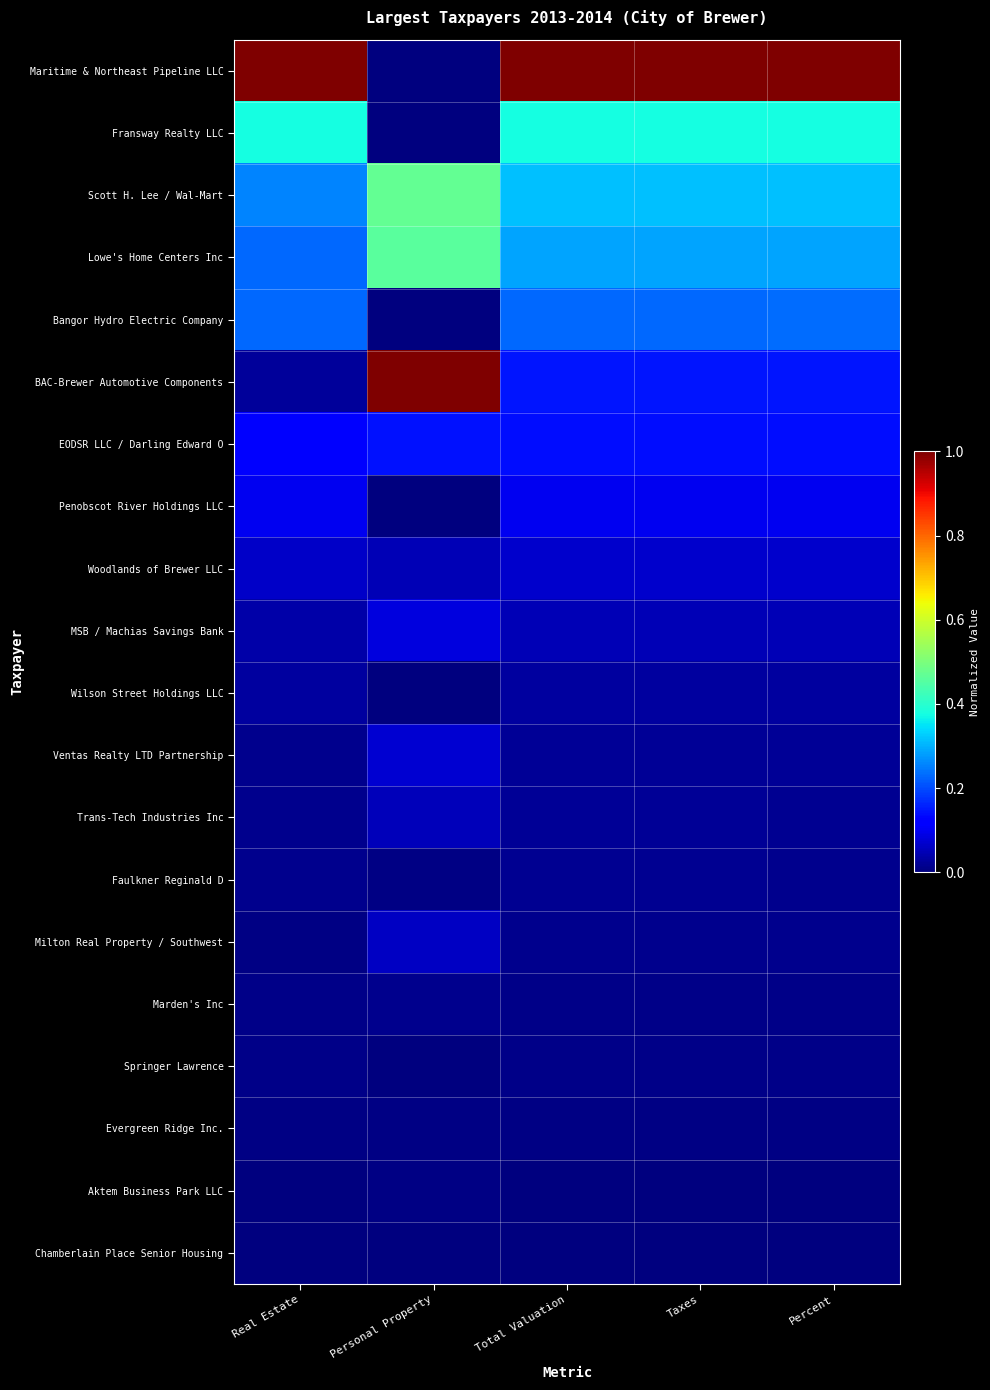

What is the maximum value shown in the chart?

1.0